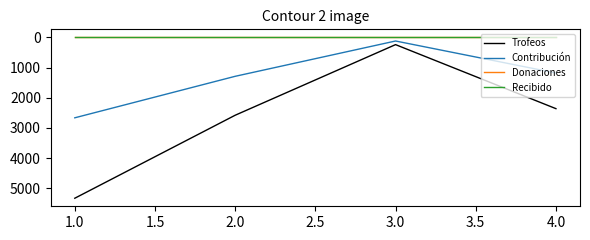

Does the chart display data point markers on the line(s)?

No